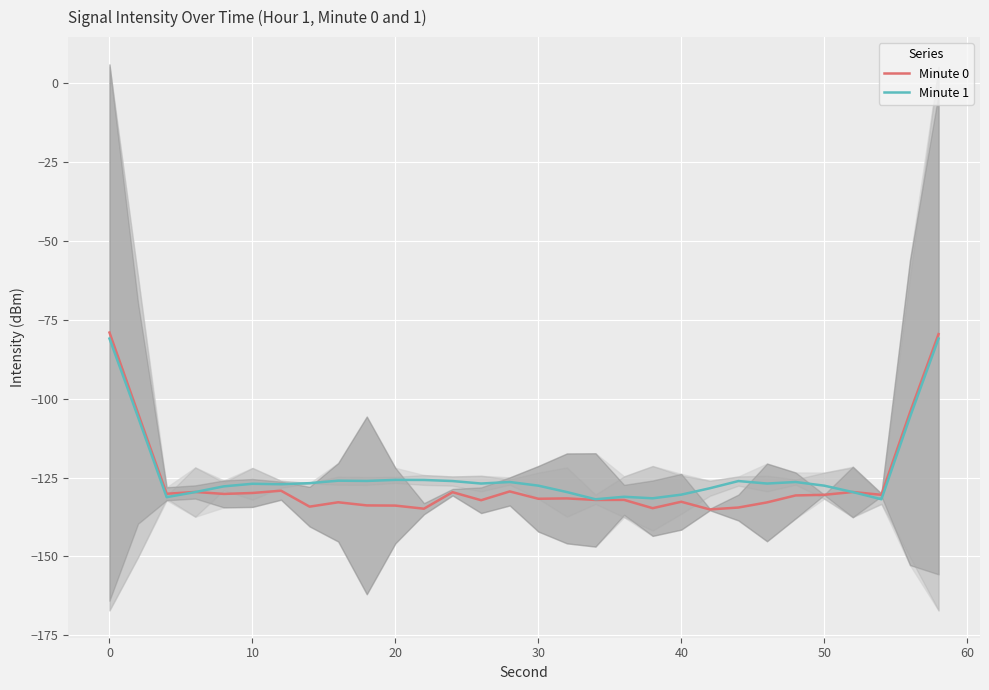

True or false: Minute 0 has a value of -65.8 at 10.

False